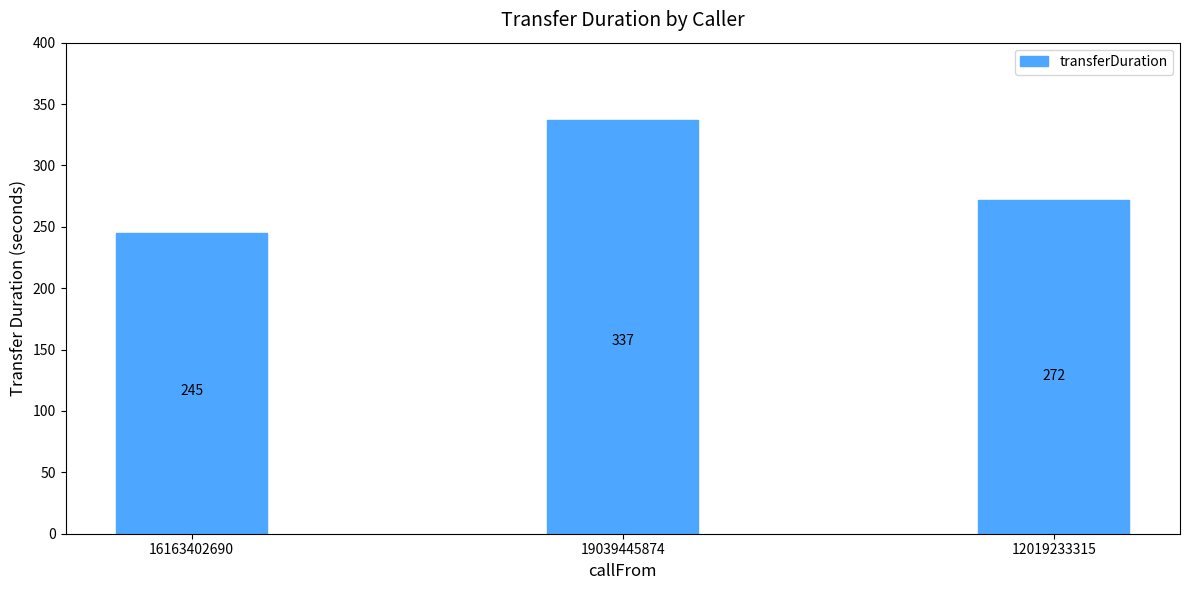

What is the maximum value shown in the chart?

337